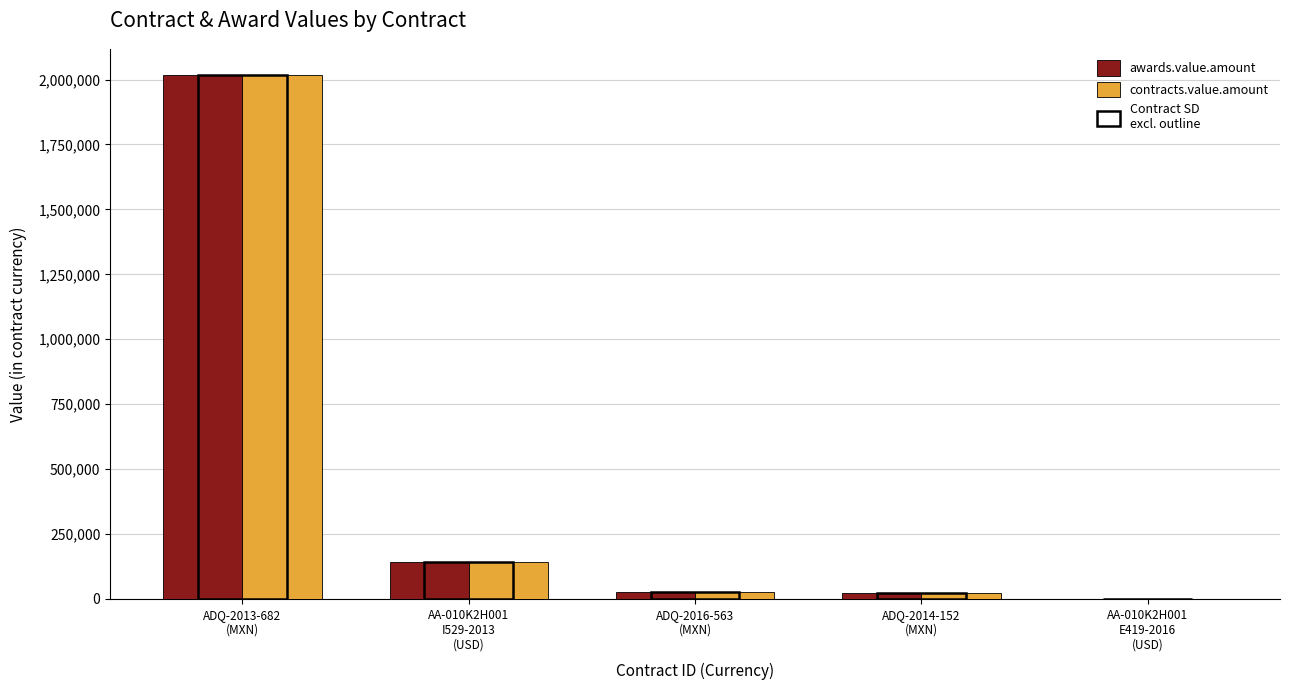

What is the sum of all awards.value.amount values?

2211115